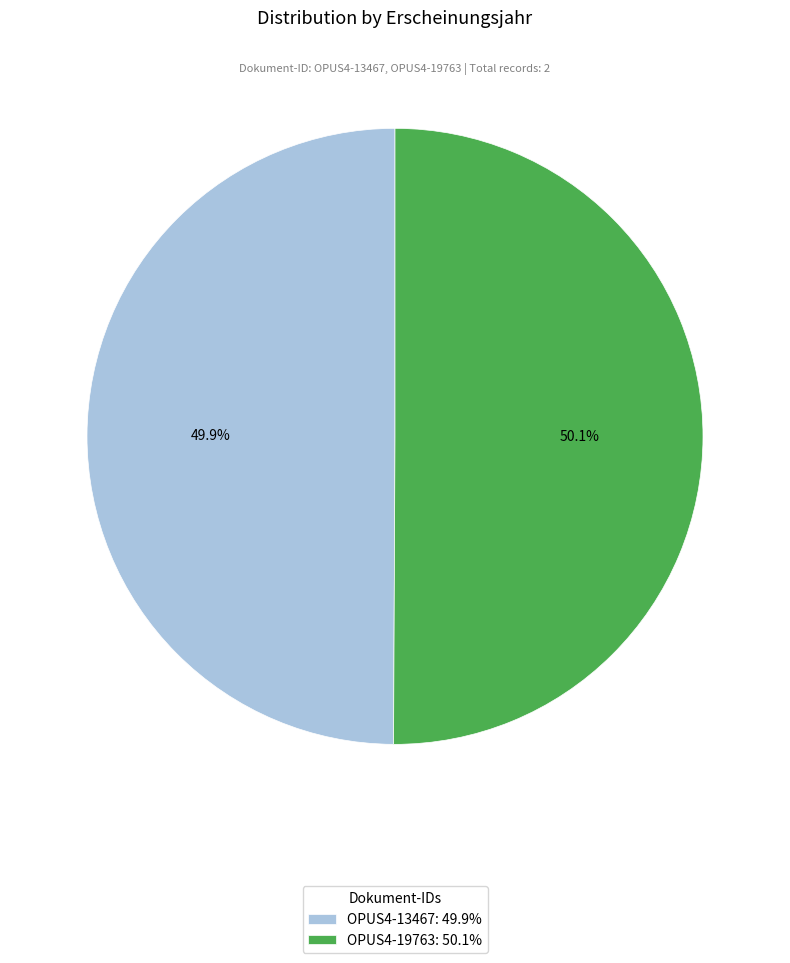

To the nearest percent, what portion does OPUS4-13467 represent?

50%